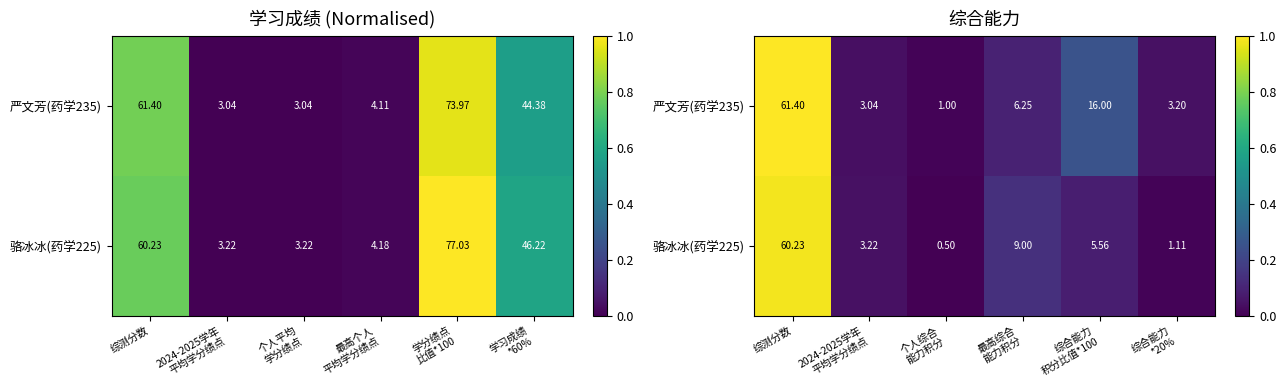

At how many categories does at least one series exceed 0?

6